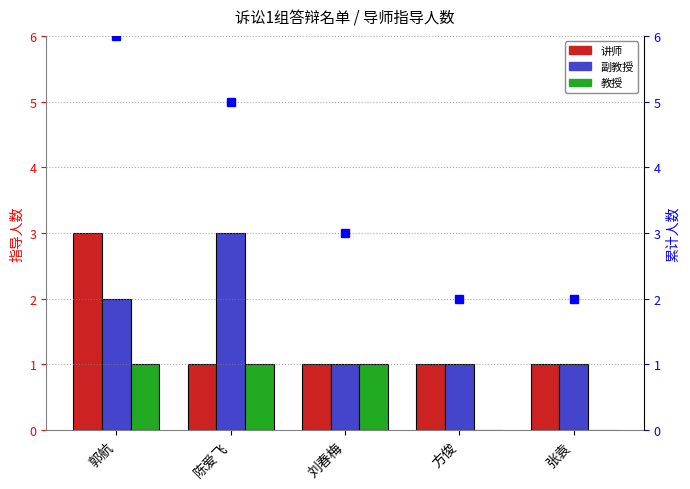

What is the total value across all series at 张袁?

4